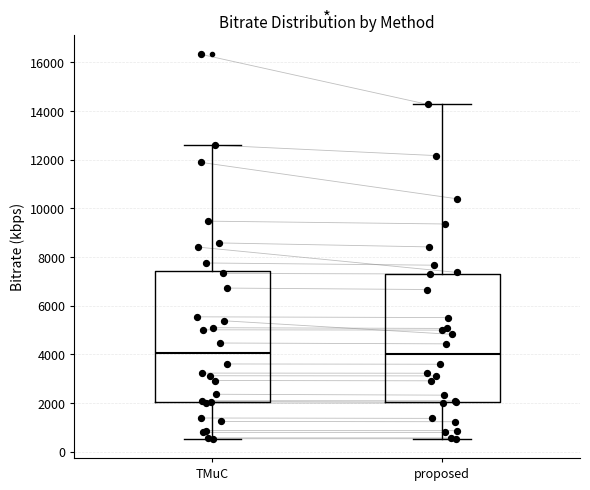

Reading left to right, transcribe this box plot: for each box, give where its median line is, the range the box spans, and where its two whiskers end, as read against the y-axis. The values are not printed on the chart, so give them approximately, as read against the axis.

TMuC: median 4000, box 2000 to 7400, whiskers 600 to 12600
proposed: median 4000, box 2000 to 7400, whiskers 600 to 14200